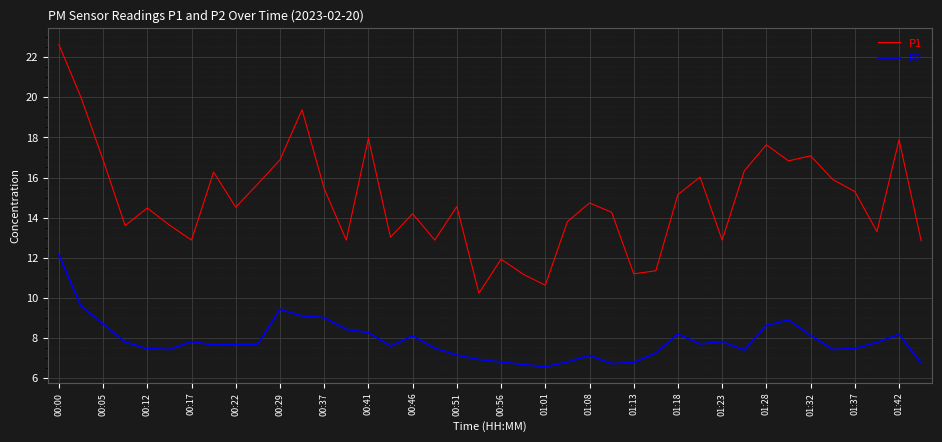

Which series has the largest range (max minus min)?

P1